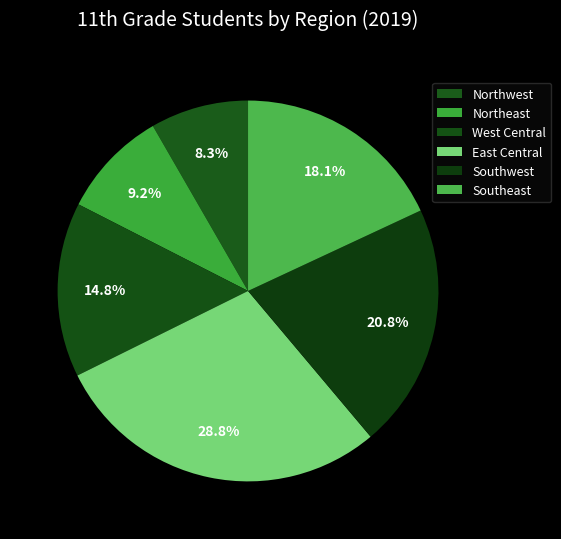

Is the sum of Southwest and West Central greater than half?

No